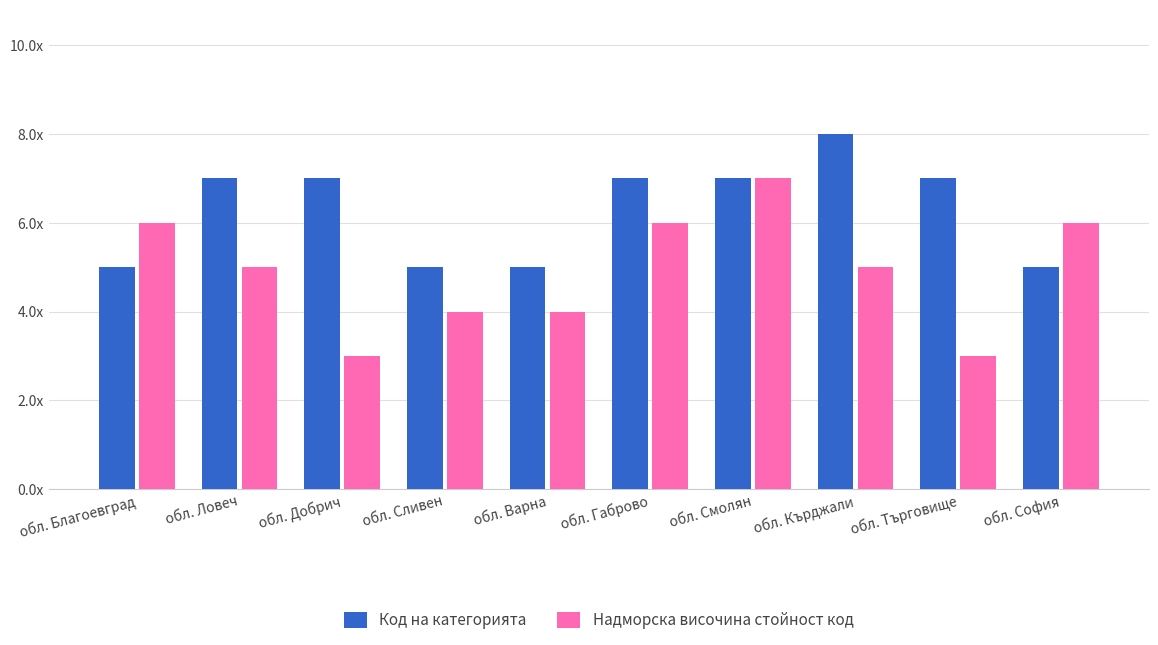

Between обл. Варна and обл. Благоевград, which is larger?

обл. Варна